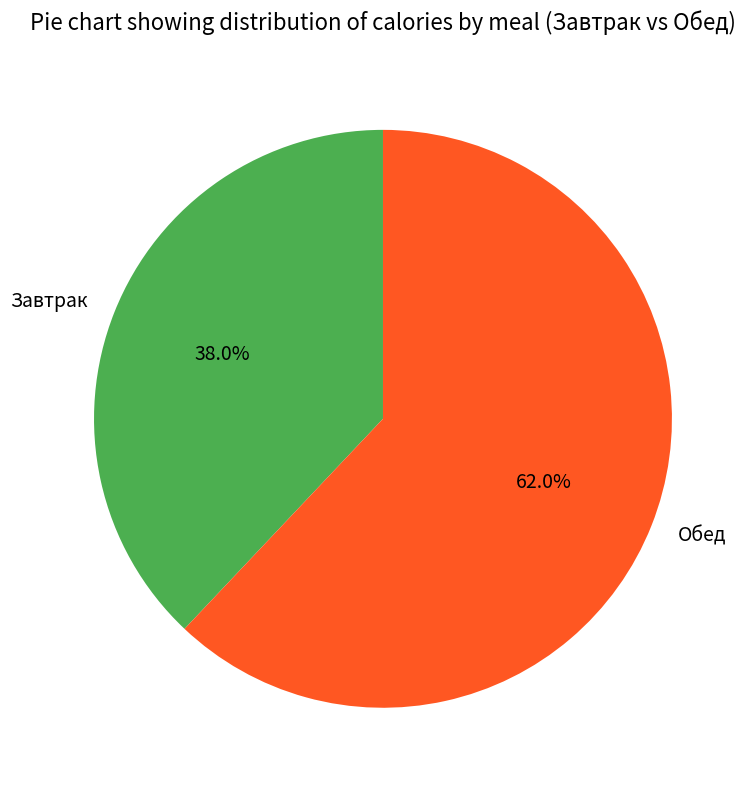

Rank the categories by value from lowest to highest.

Завтрак, Обед